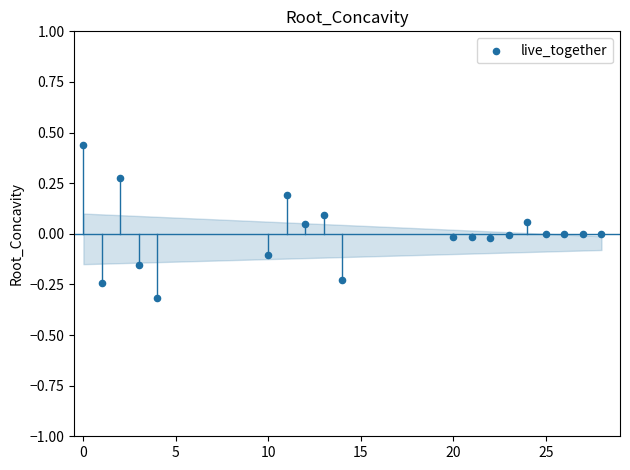

What is the range of X values (max minus min)?

28.0